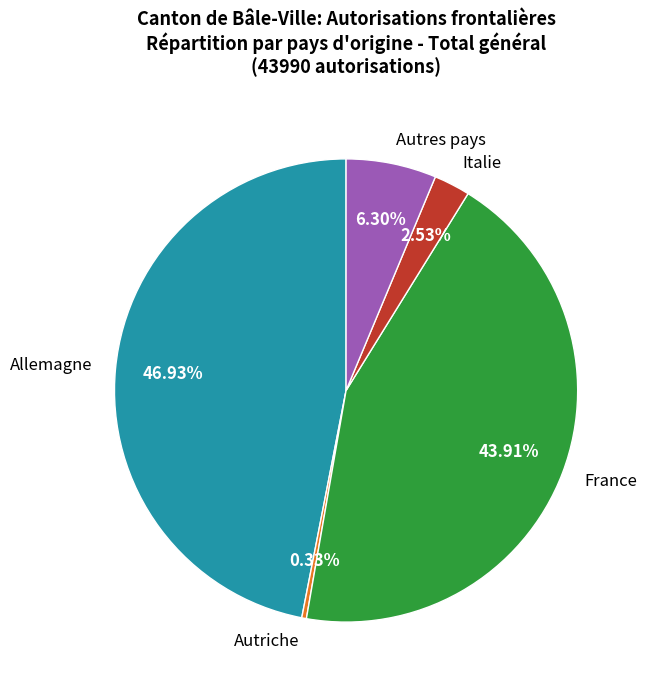

What portion of the pie excludes Autriche?

99.7%